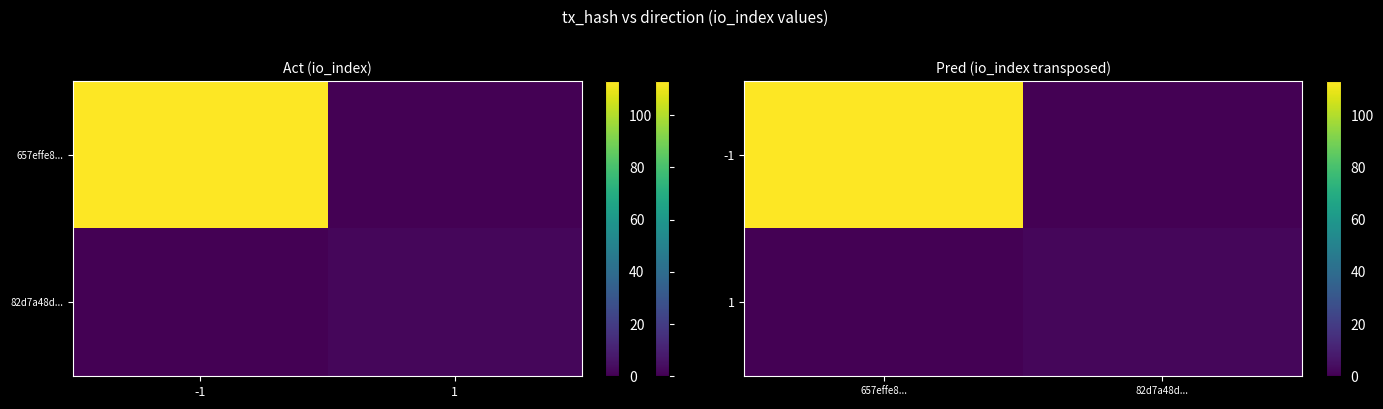

At how many categories does at least one series exceed 24?

1